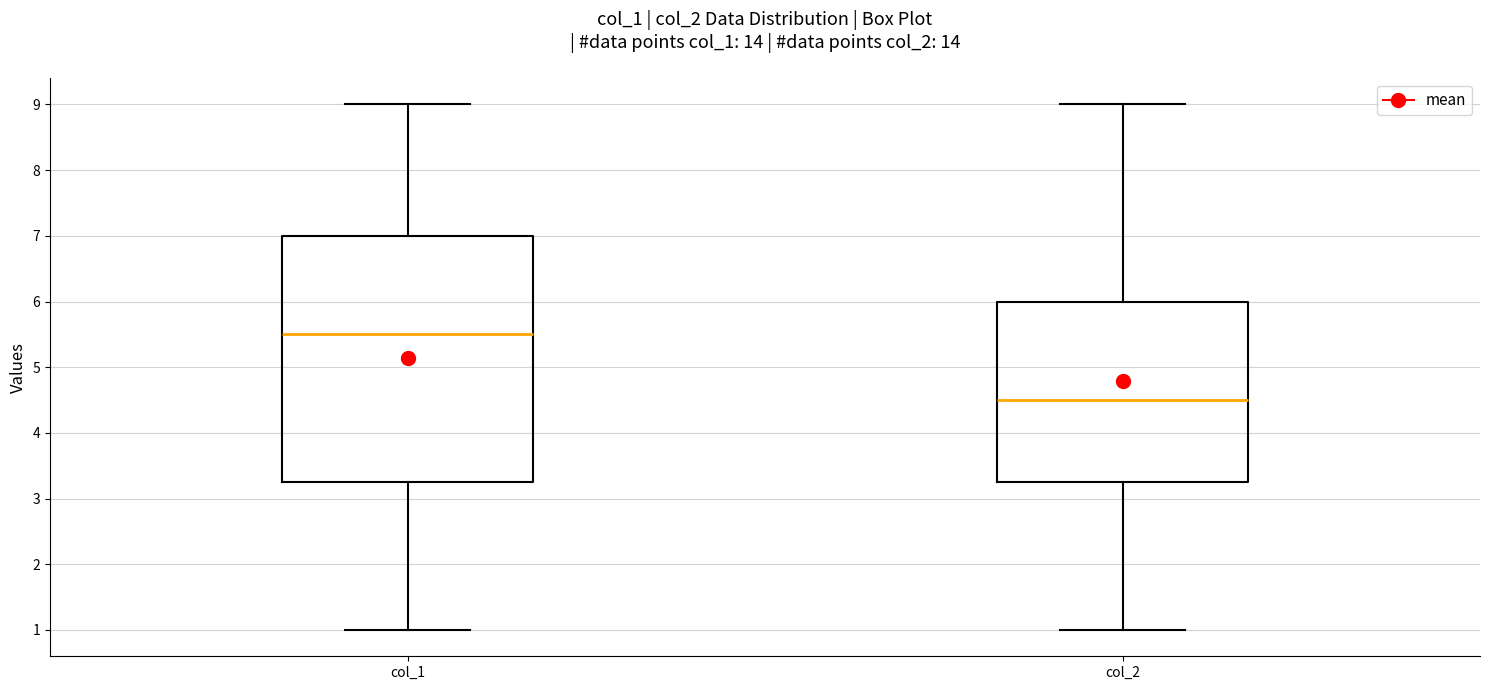

Where is the upper edge of the box for col_1 on the y-axis? The values are not printed on the chart, so give them approximately, as read against the axis.

7.0